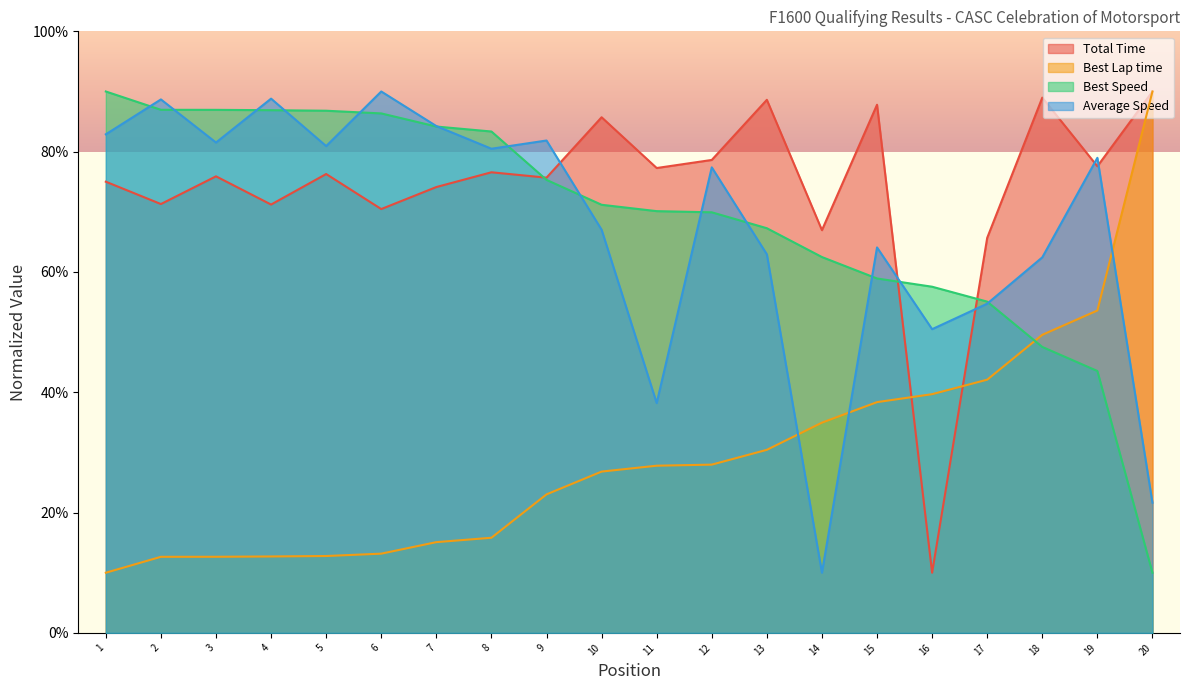

How many data points in Average Speed are above 78?

10